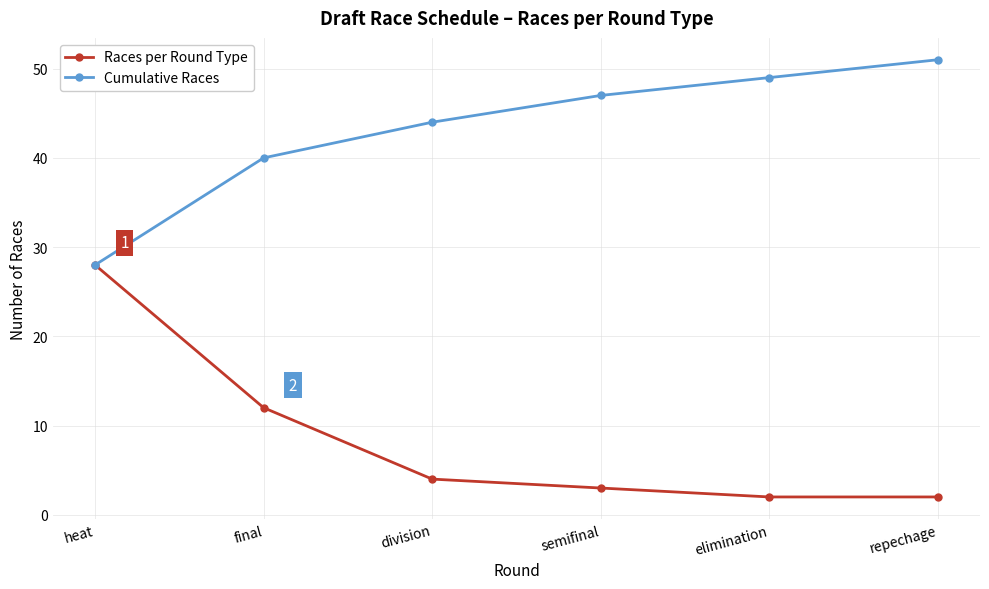

What position from the left is repechage?

6